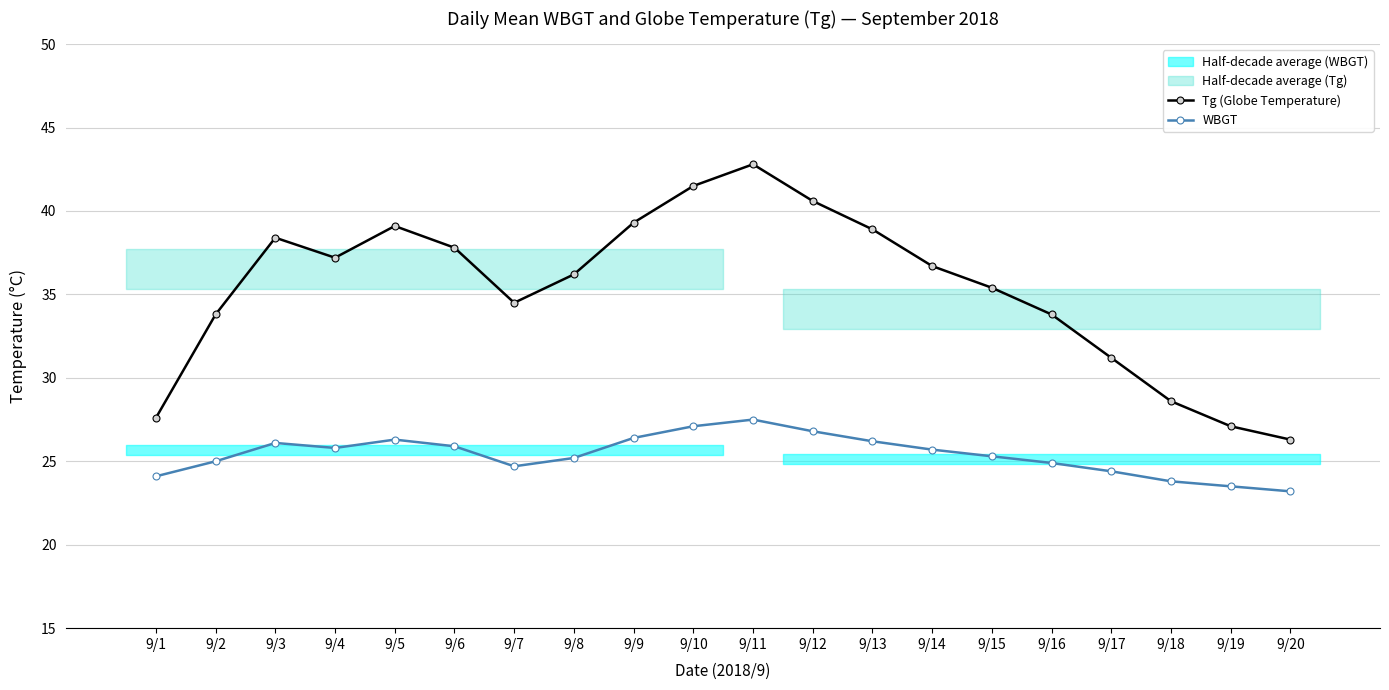

What is the highest value of the Tg (Globe Temperature) series?

42.8